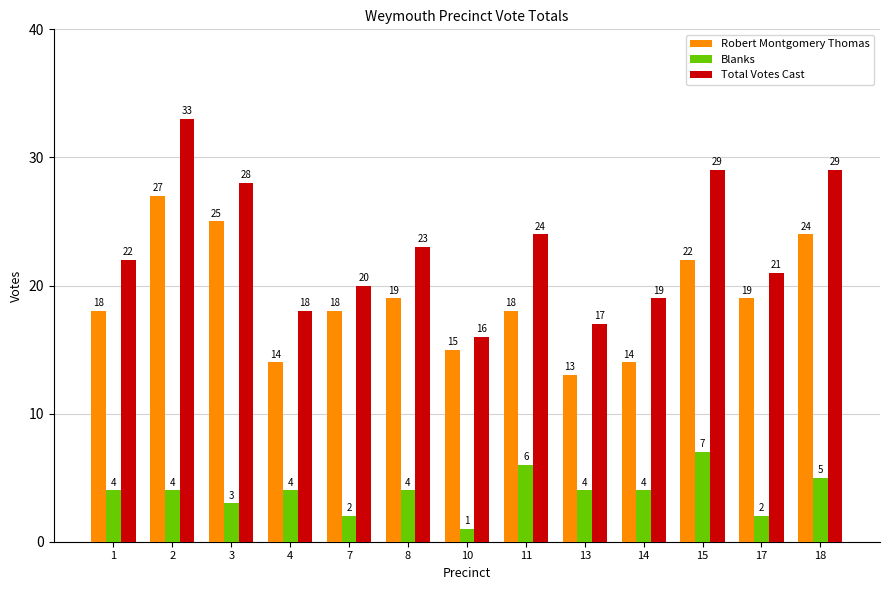

Count the number of categories in the chart.

13